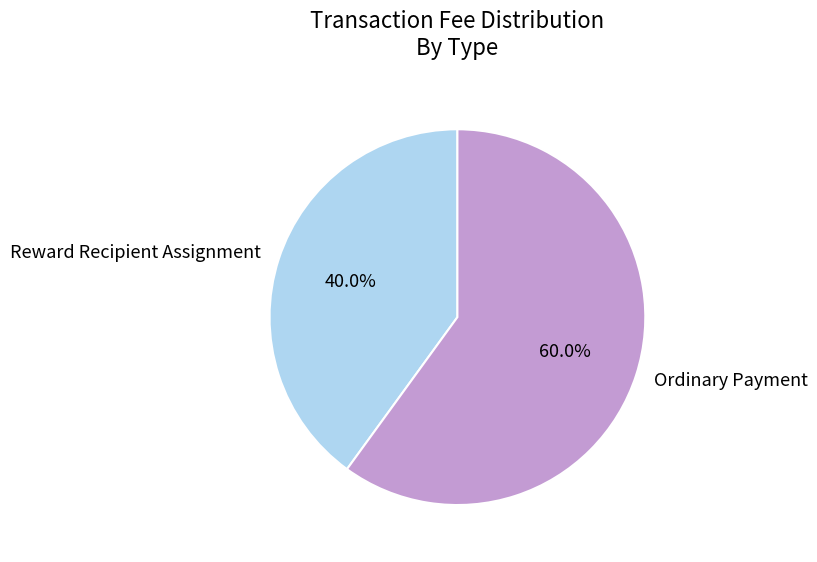

Which slice represents more than half of the pie?

Ordinary Payment